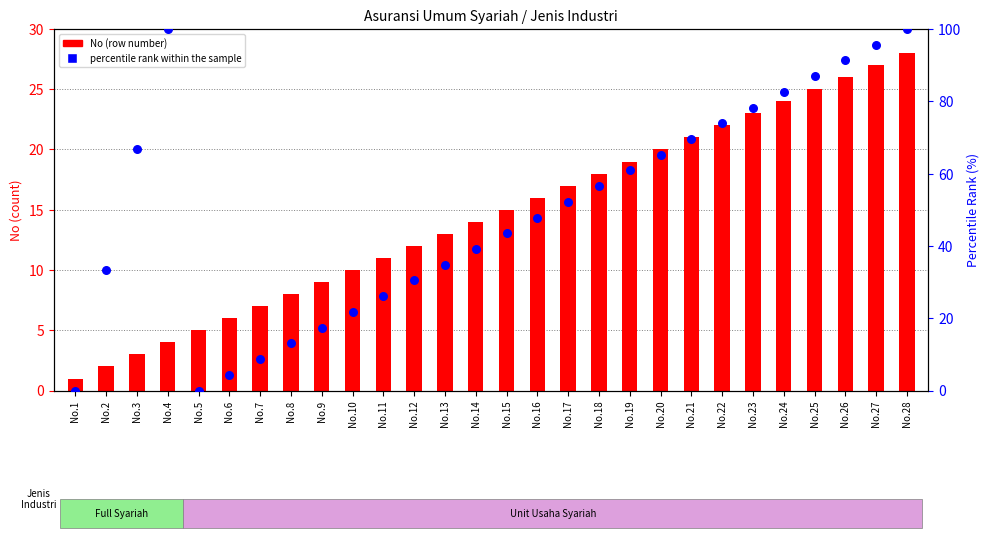

Which series reaches the minimum Y coordinate?

Full Syariah (count)